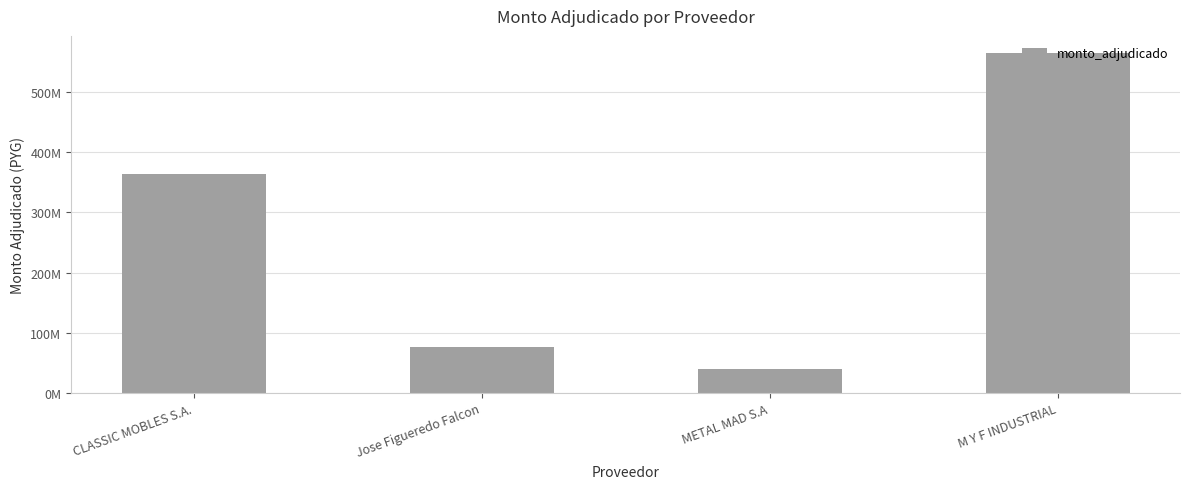

Are the bars horizontal?

No